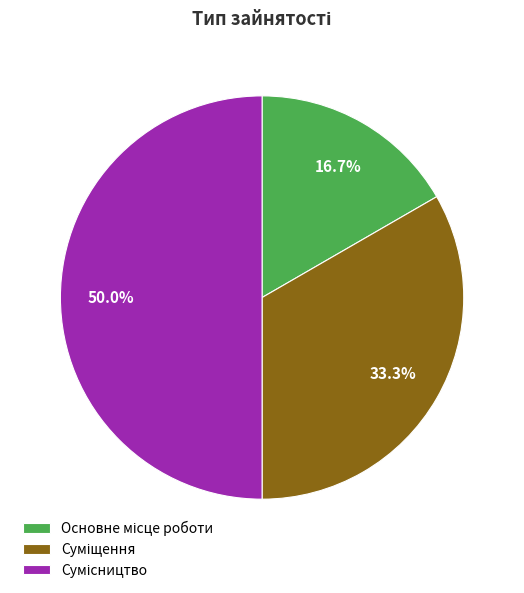

Count the number of slices in the pie.

3